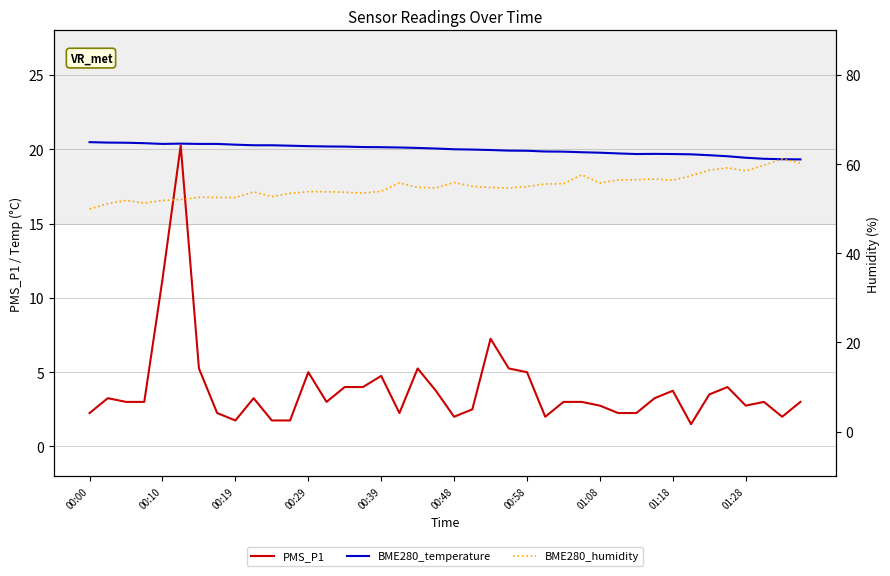

At how many categories does at least one series exceed 51?

39